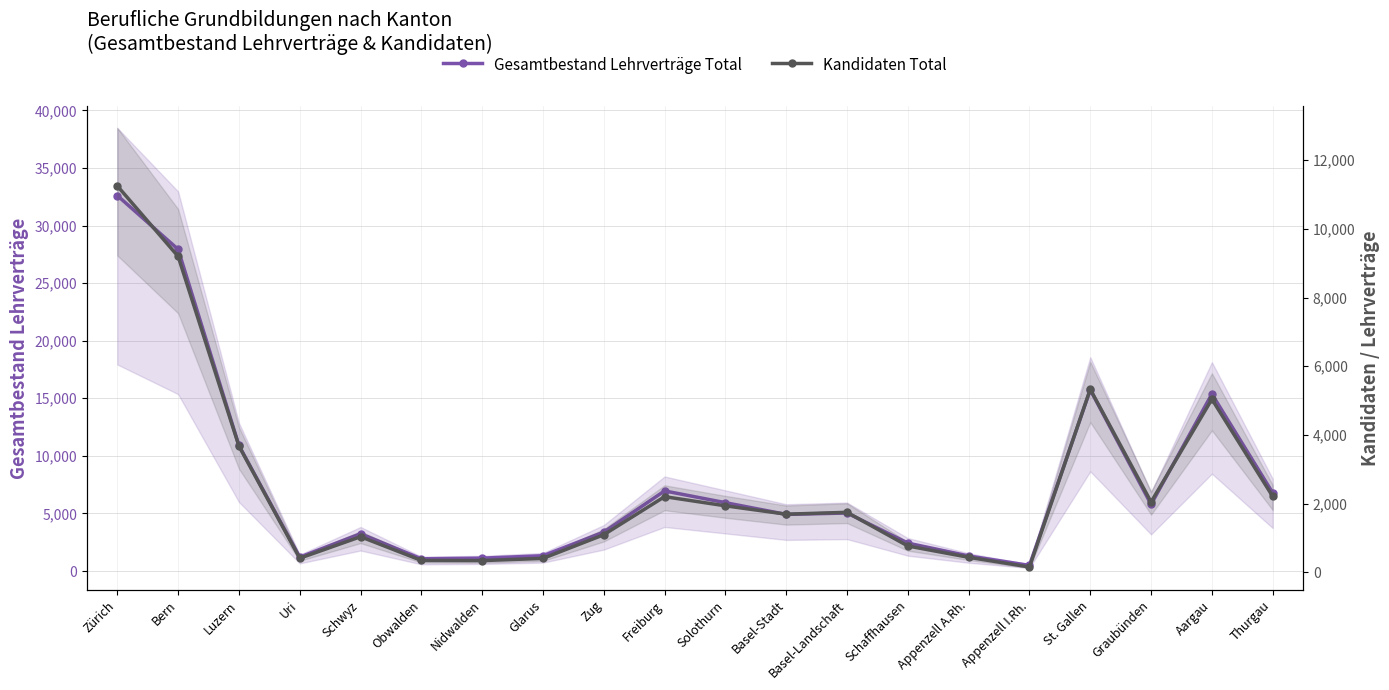

Is it true that Gesamtbestand Lehrverträge Total equals 15736 at St. Gallen?

True